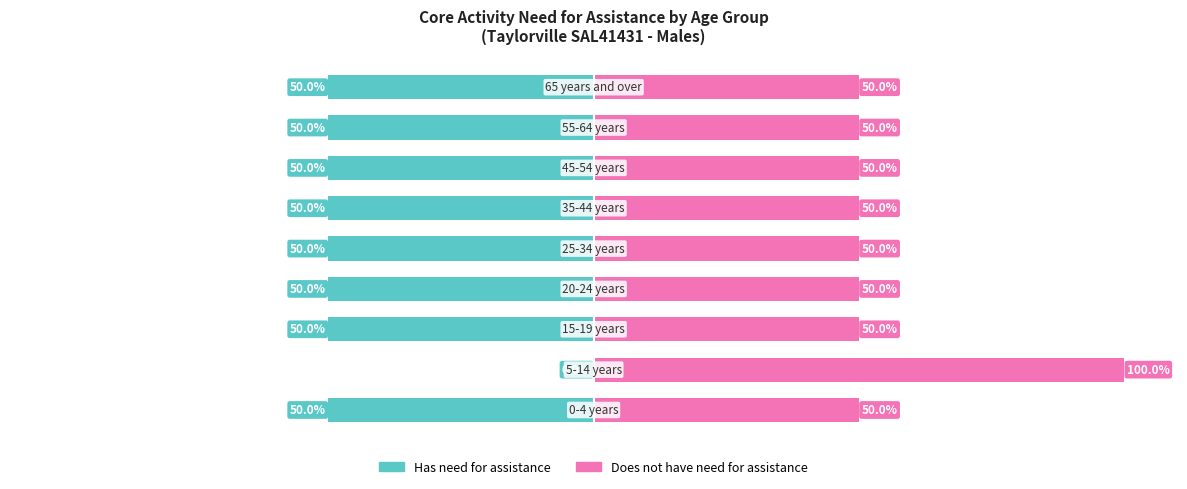

Reading left to right, list all the values displayed in this chart.

Has need for assistance: -50	0	-50	-50	-50	-50	-50	-50	-50
Does not have need for assistance: 50	100	50	50	50	50	50	50	50